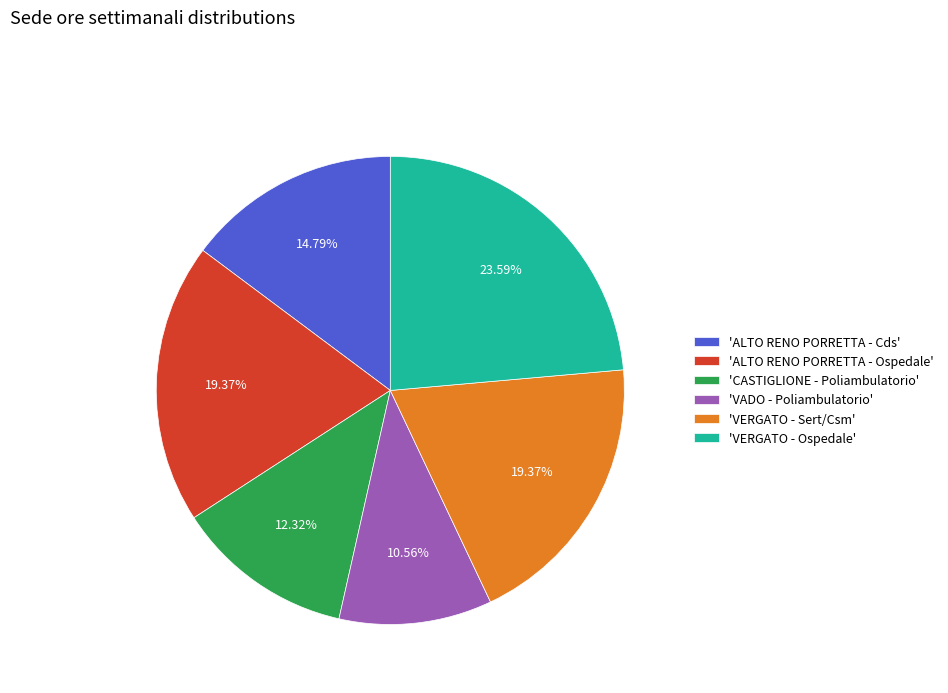

Is the sum of 'CASTIGLIONE - Poliambulatorio' and 'VERGATO - Ospedale' greater than half?

No